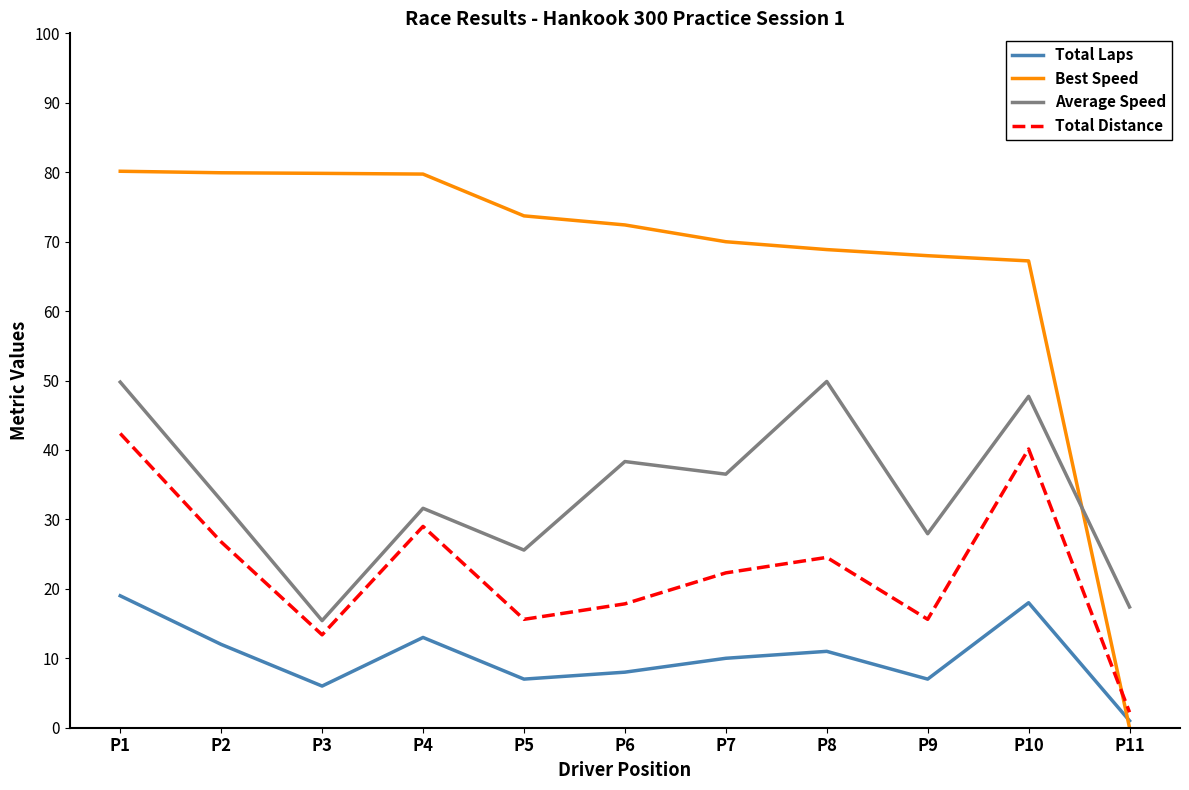

What value does the Best Speed series have at P5?

73.7